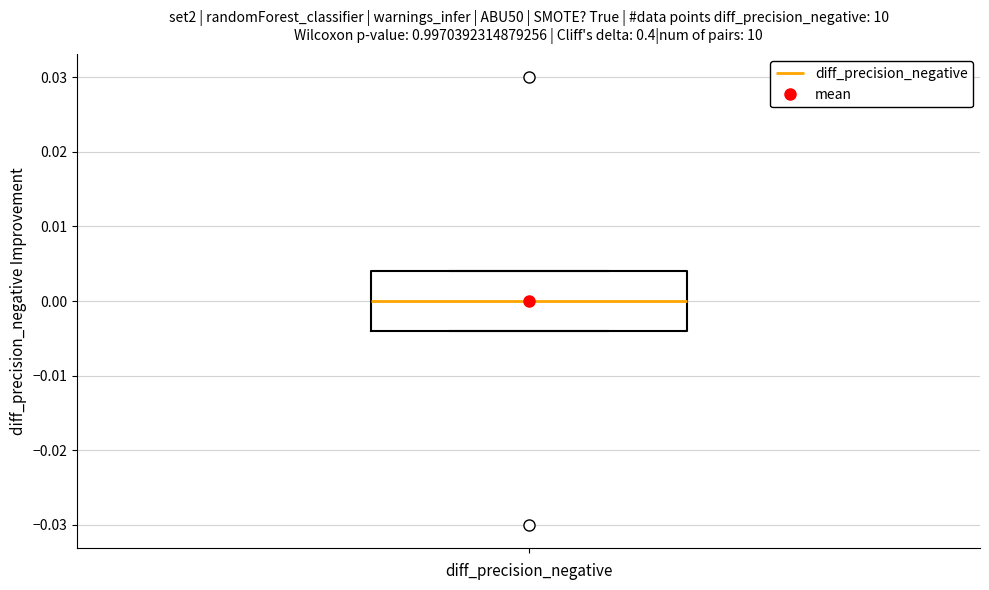

Transcribe this box plot: give where the median line is, the range the box spans, and where the two whiskers end, as read against the y-axis. The values are not printed on the chart, so give them approximately, as read against the axis.

median 0.000, box -0.004 to 0.004, whiskers -0.004 to 0.004